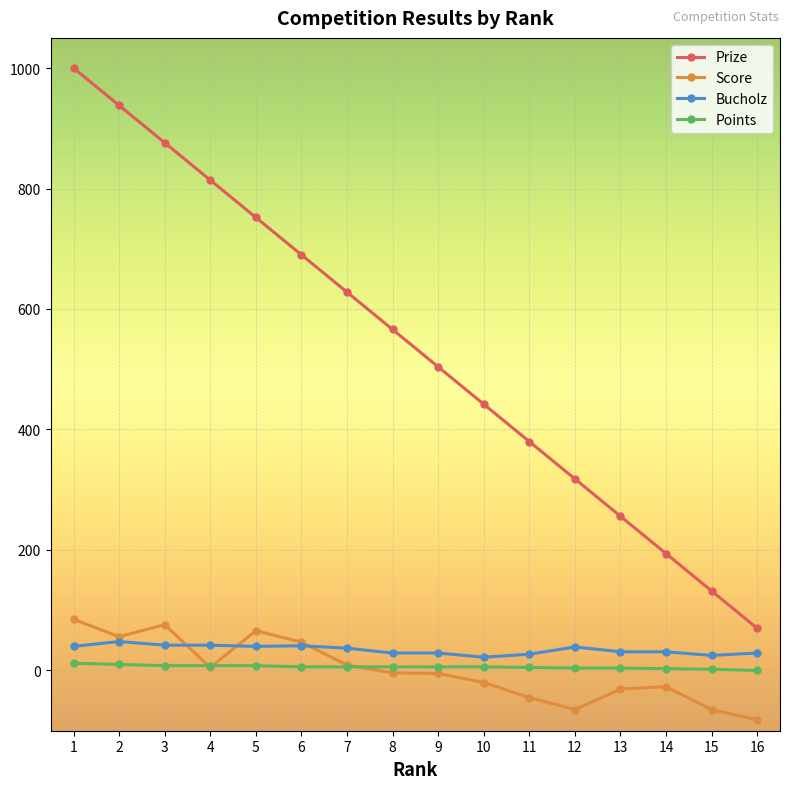

Which label corresponds to the largest value in the chart?

1